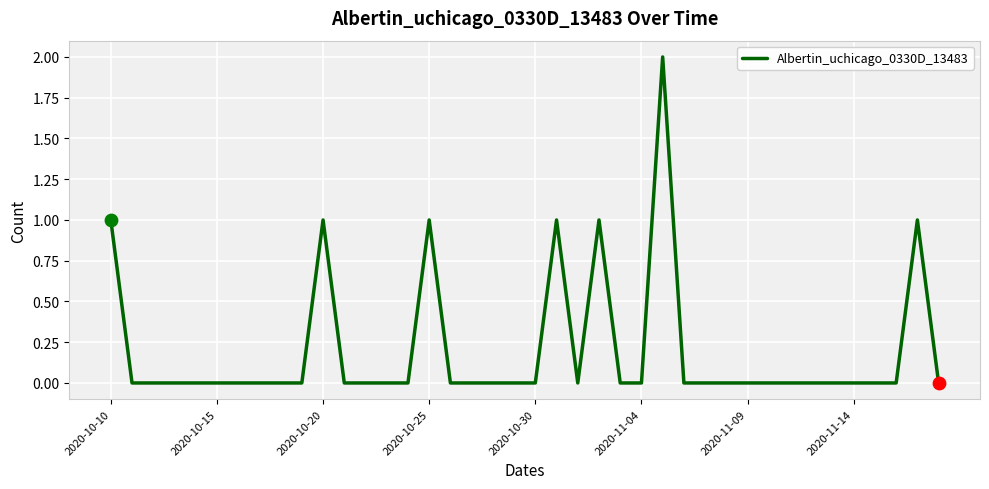

How many lines are shown in the chart?

1